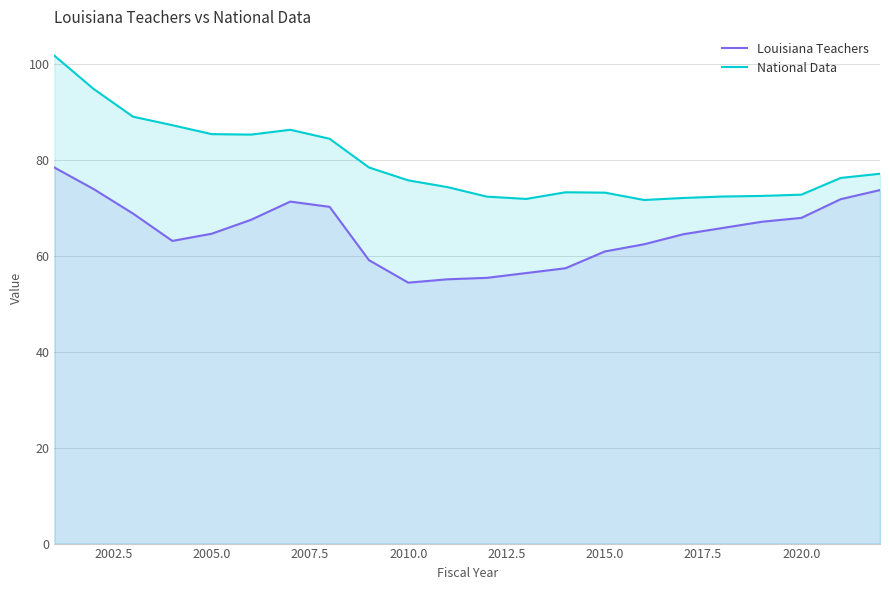

True or false: Louisiana Teachers has more than 2 interior local peaks.

False